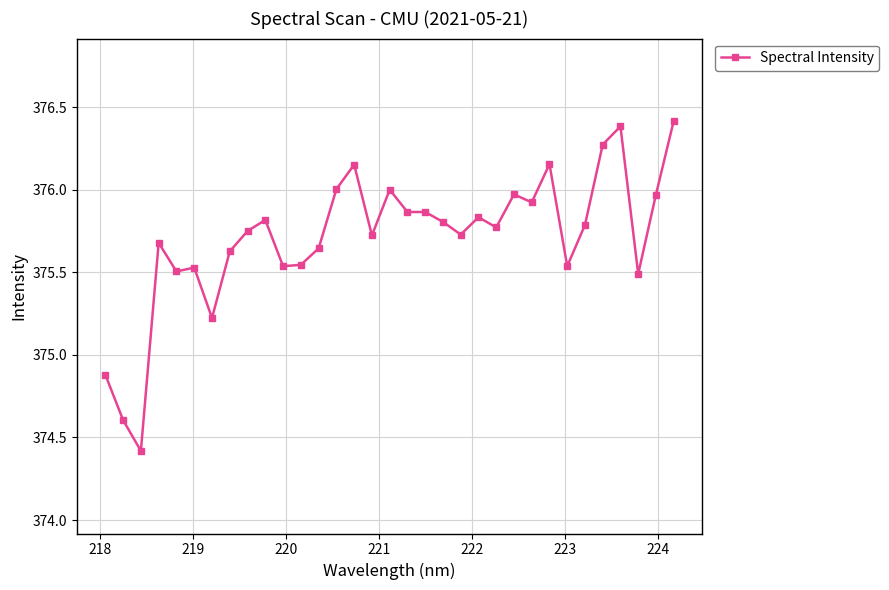

True or false: there are more than 0 points higher than both neighbors.

True